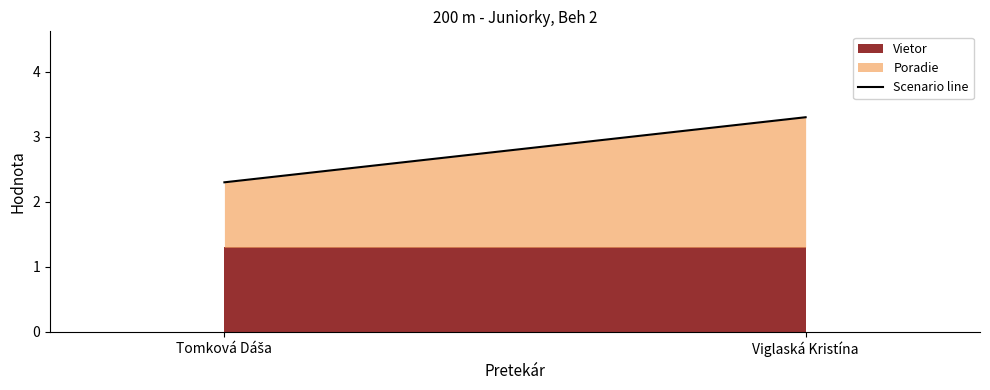

How many data points does each series have?

2